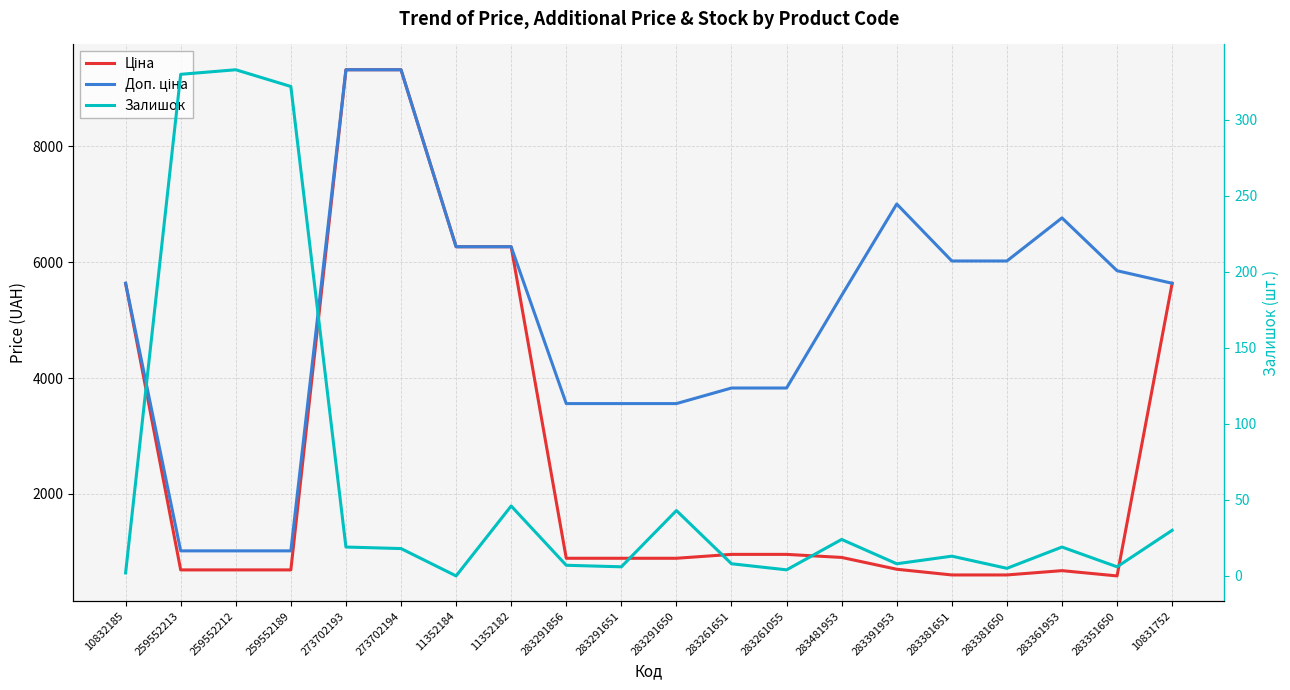

Count the number of data series in this chart.

3